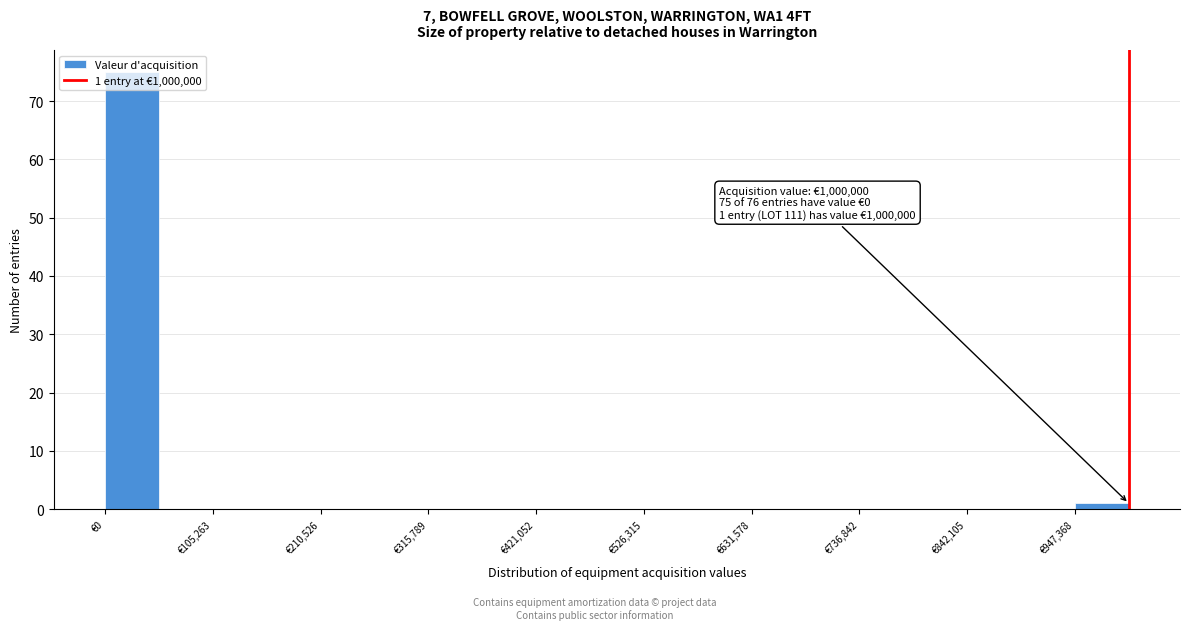

Around what value on the x-axis is the tallest bar? Give the approximate position of its centre, as read against the axis.

20000